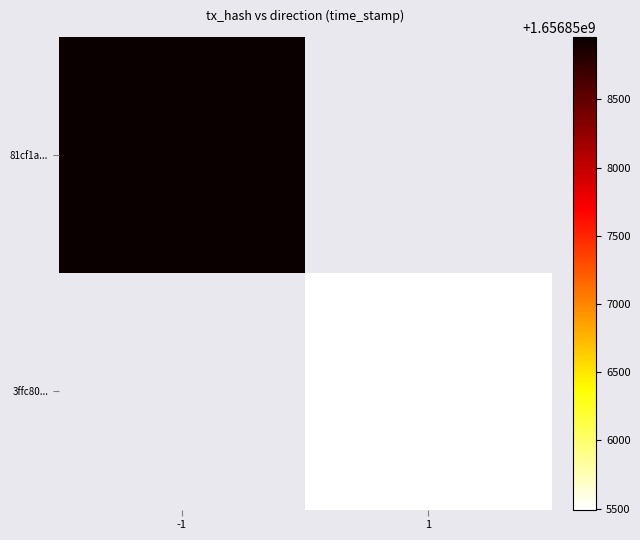

What is the maximum value for 81cf1a...?

1656858958.0